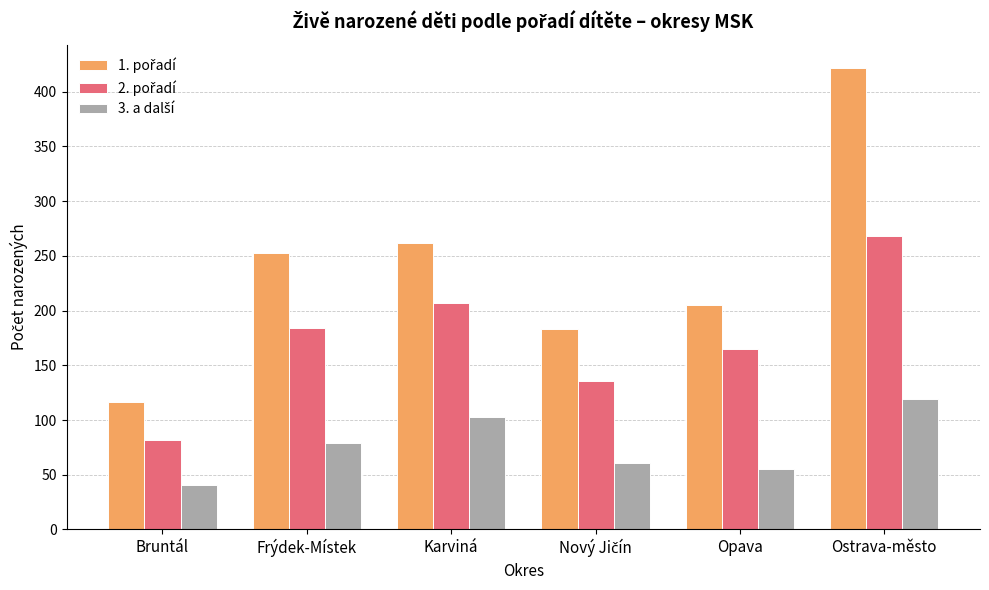

At how many categories does at least one series exceed 223?

3